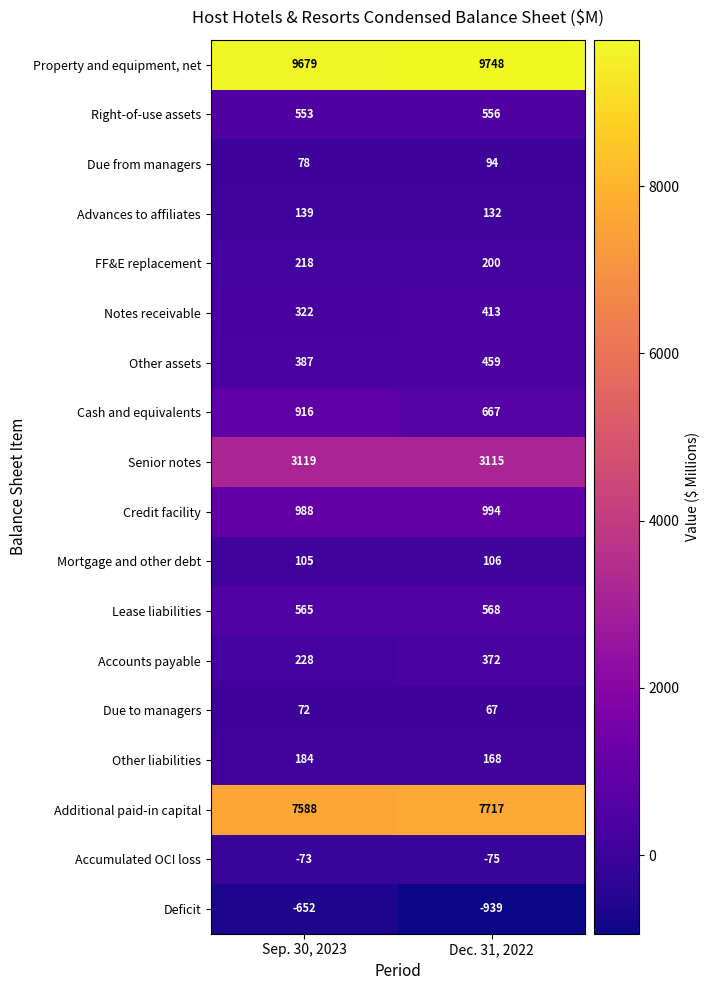

How many data points does each series have?

2